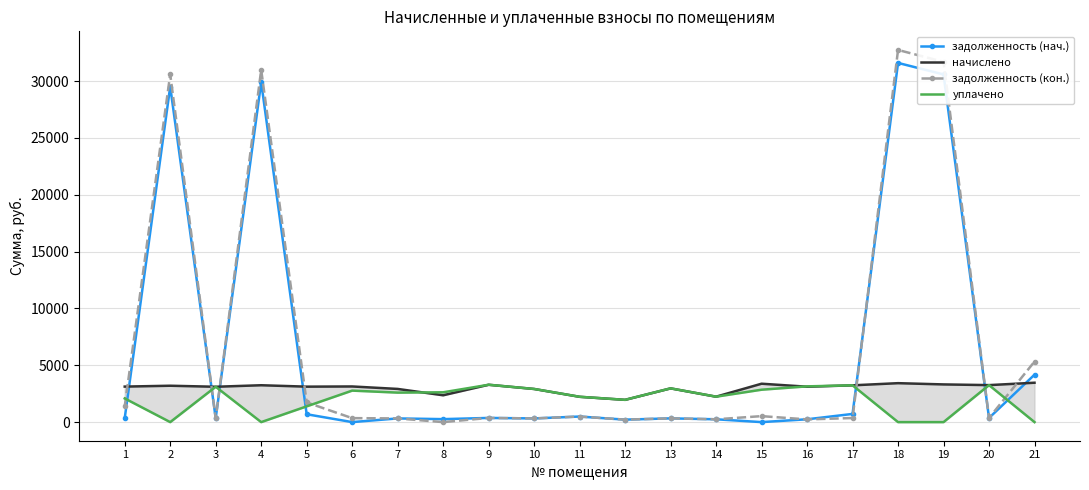

True or false: начислено has a value of 3243.6 at 4.

True